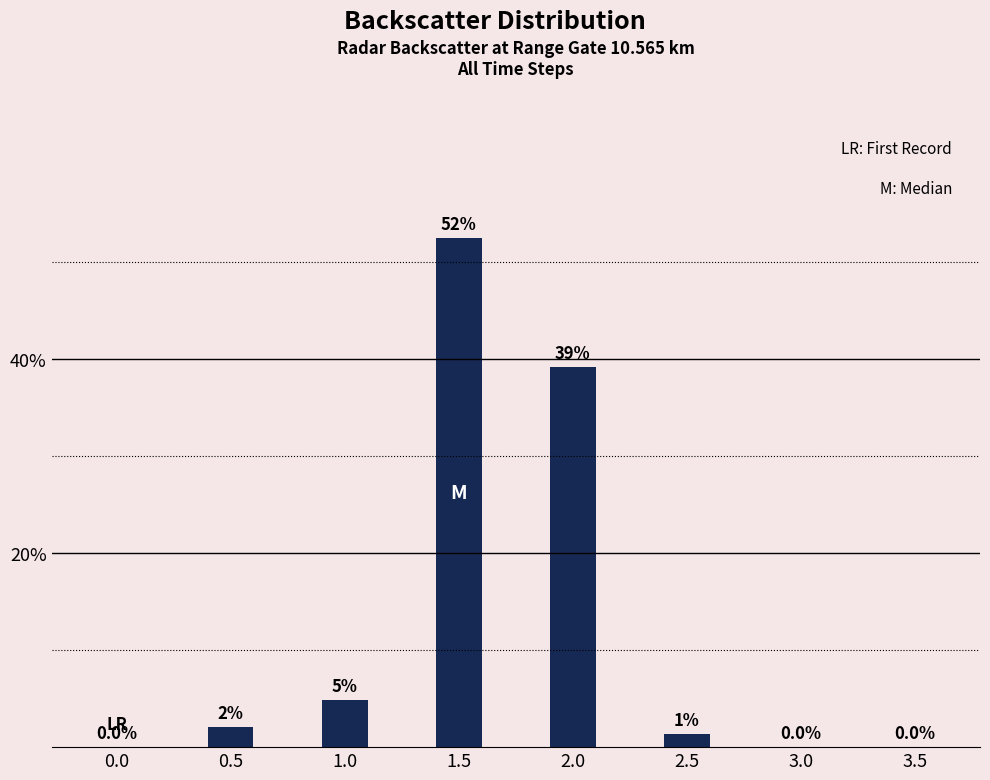

Reading left to right, transcribe all the data shown in this chart.

0.0=0.0	0.5=2.1	1.0=4.9	1.5=52.4	2.0=39.2	2.5=1.4	3.0=0.0	3.5=0.0